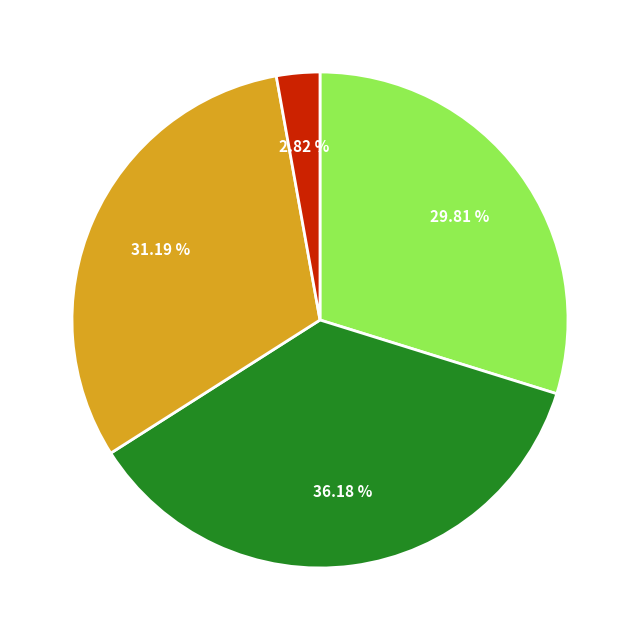

Is there a majority slice in this chart?

No